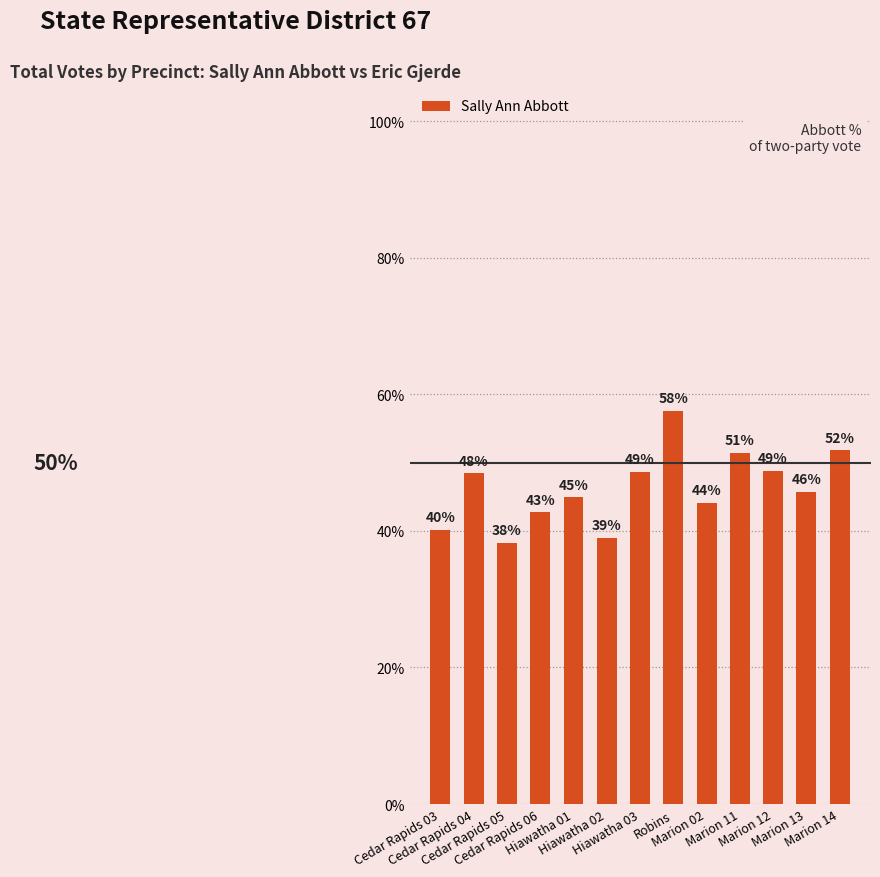

How many bars are there in total?

13